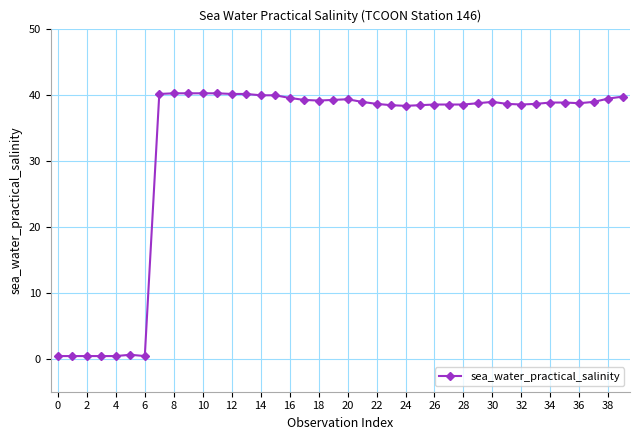

What is the sum of all values?

1295.9